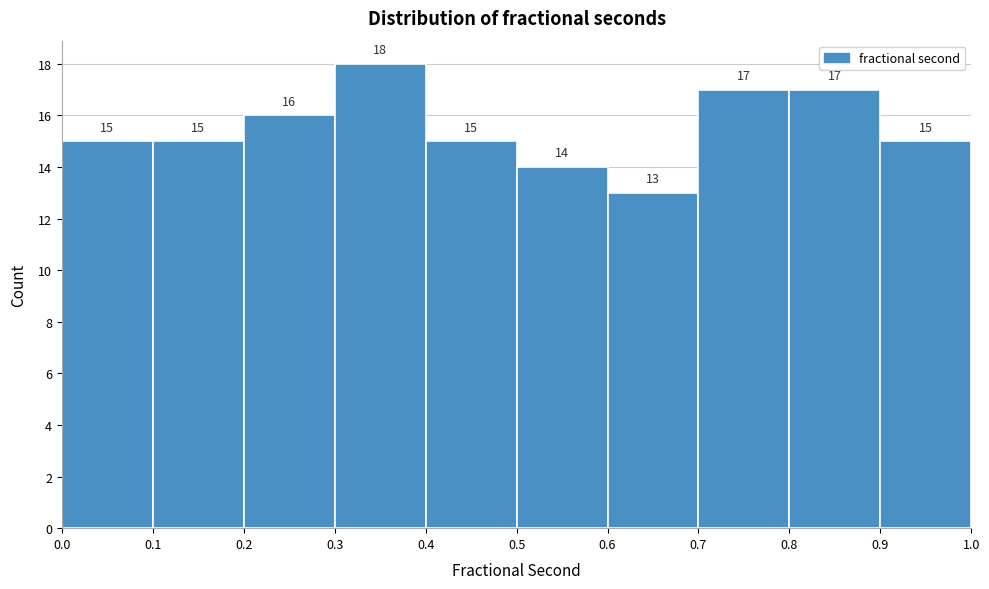

Reading left to right, list every bar in this chart as the range it spans on the x-axis followed by its height.

0.0 to 0.1: 15
0.1 to 0.2: 15
0.2 to 0.3: 16
0.3 to 0.4: 18
0.4 to 0.5: 15
0.5 to 0.6: 14
0.6 to 0.7: 13
0.7 to 0.8: 17
0.8 to 0.9: 17
0.9 to 1.0: 15